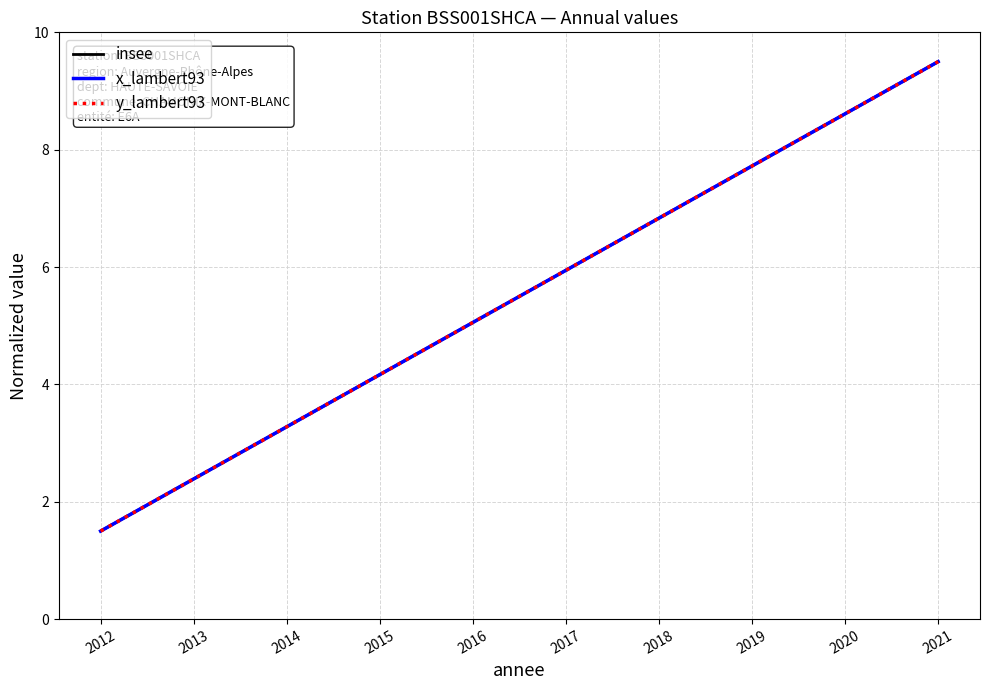

What is the value of the y_lambert93 point at the 5th from the left?

5.1